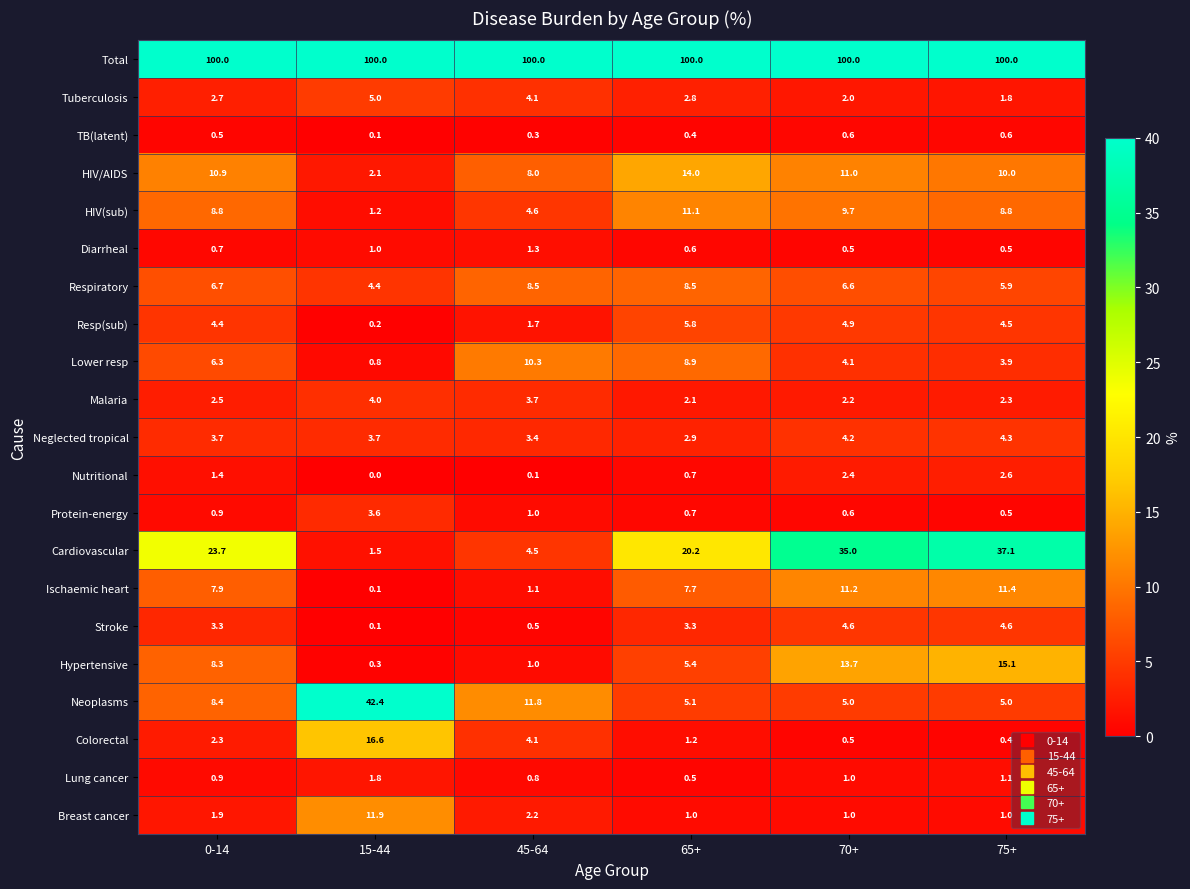

What is the difference between the highest and lowest values at 45-64?

99.9